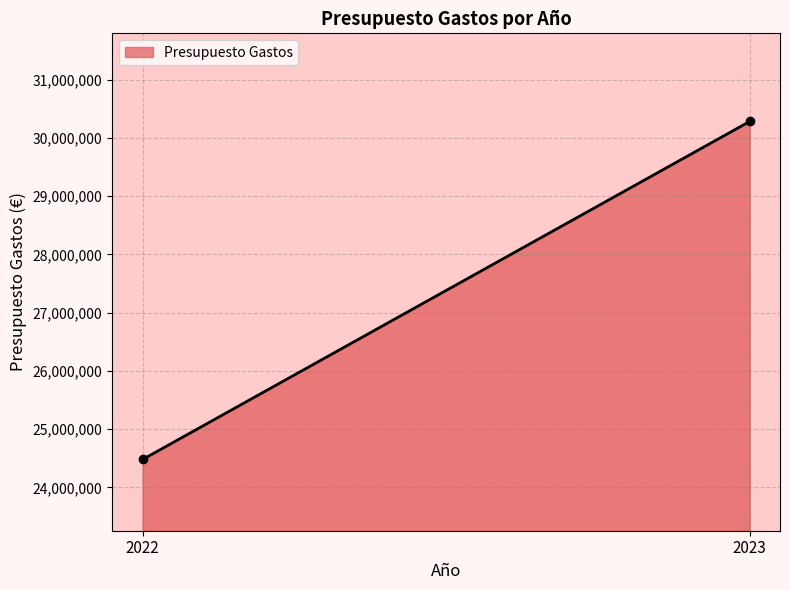

What is the difference between the maximum and minimum values?

5806500